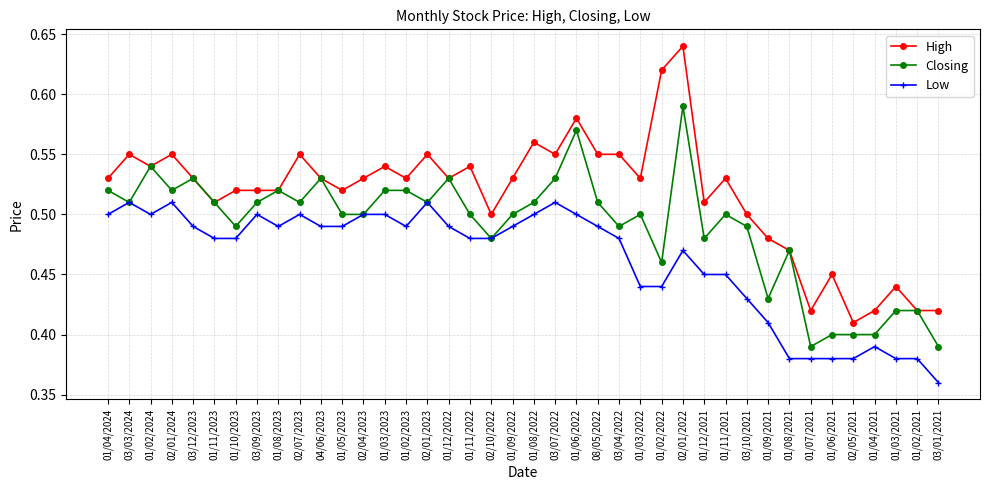

Which series has the largest total across all categories?

High